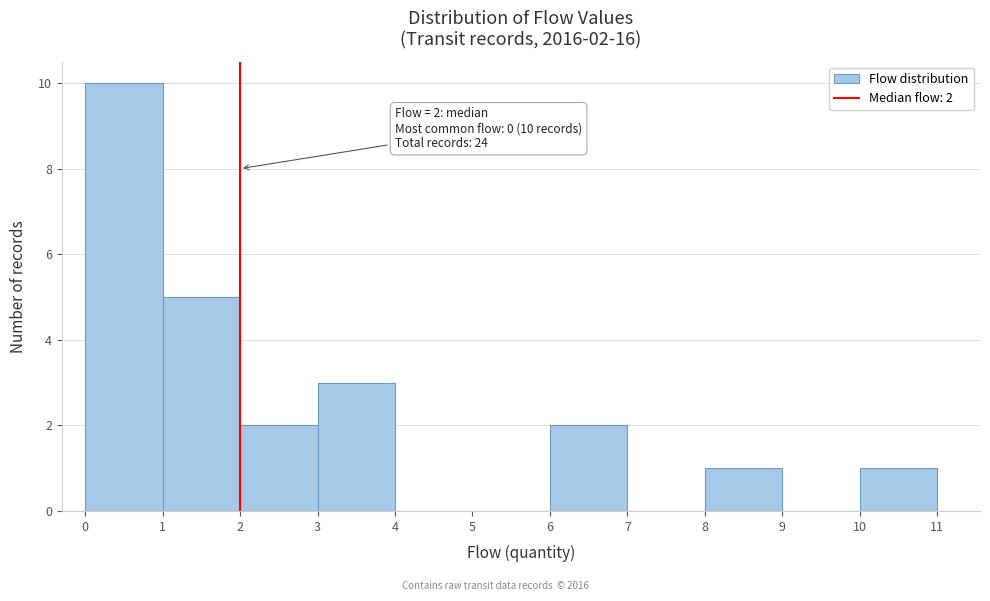

Over which range of the x-axis is the bar tallest?

0 to 1